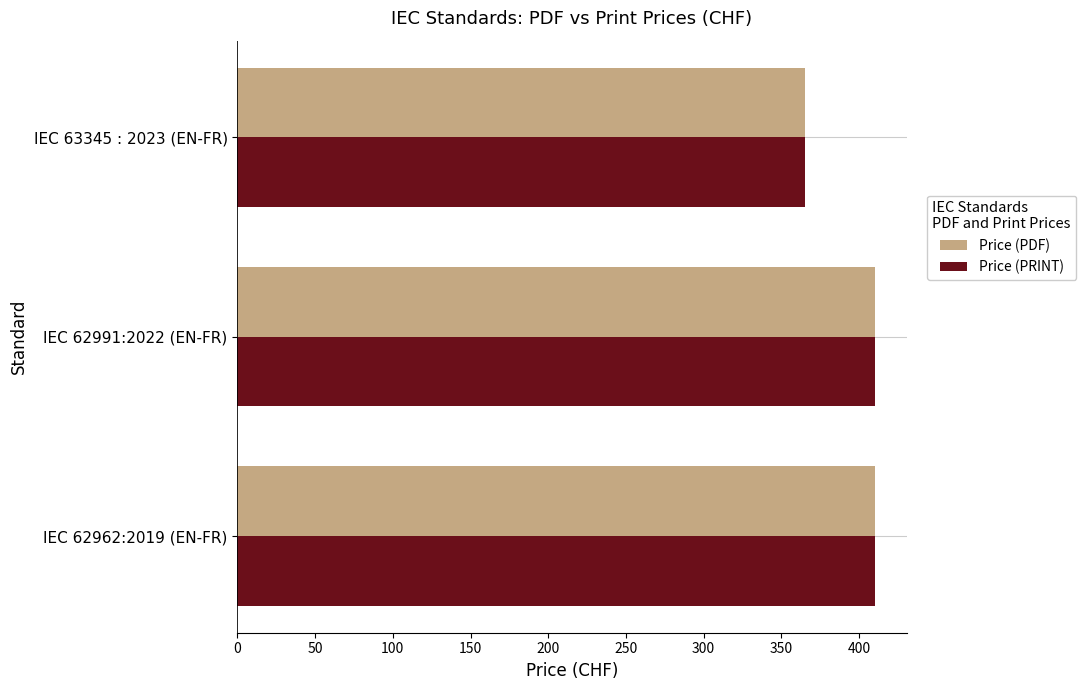

What is the minimum value shown in the chart?

365